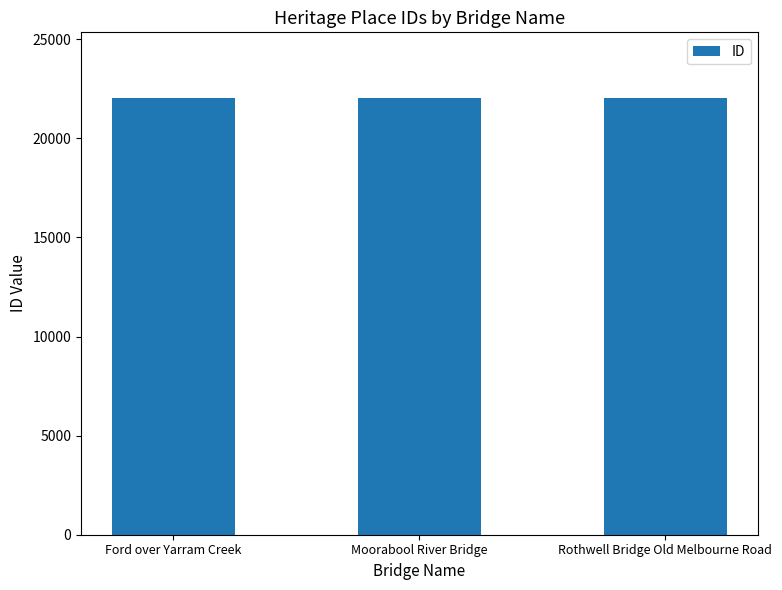

What is the greatest value displayed?

22046